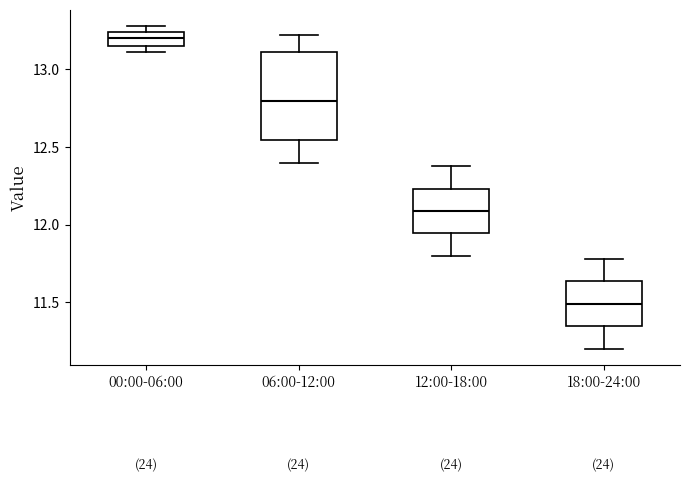

Where does the lower whisker of the box for 06:00-12:00 end on the y-axis? The values are not printed on the chart, so give them approximately, as read against the axis.

12.40